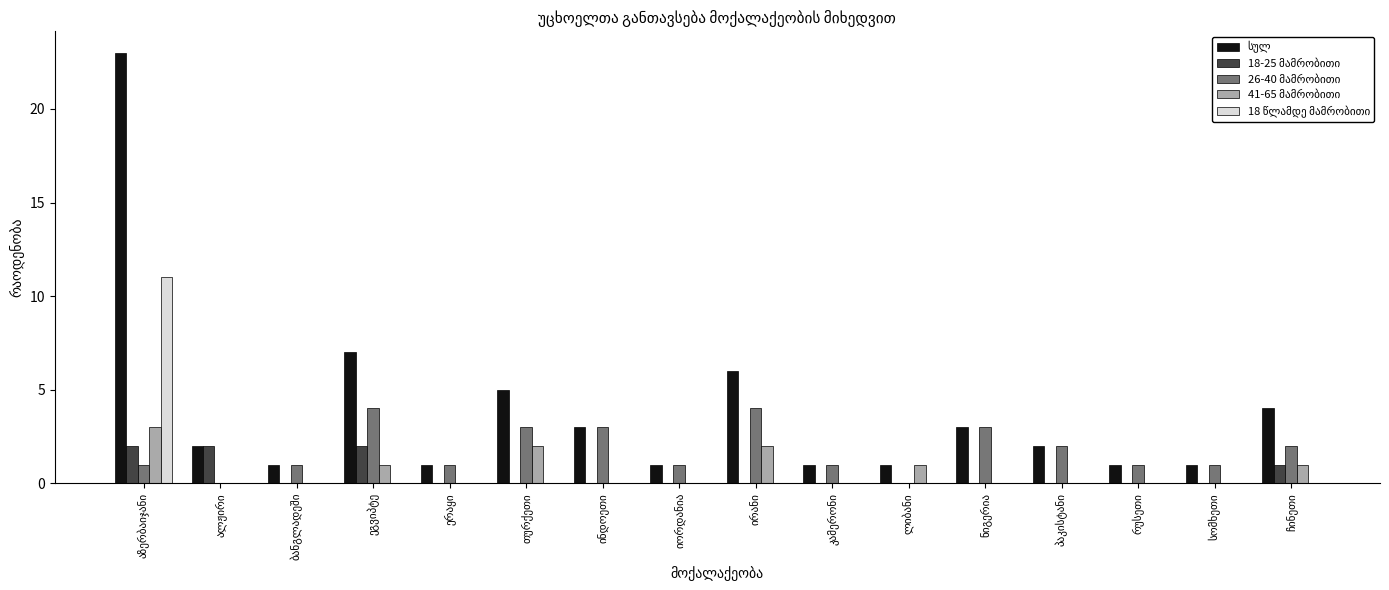

What is the label of the 6th bar from the left?

თურქეთი